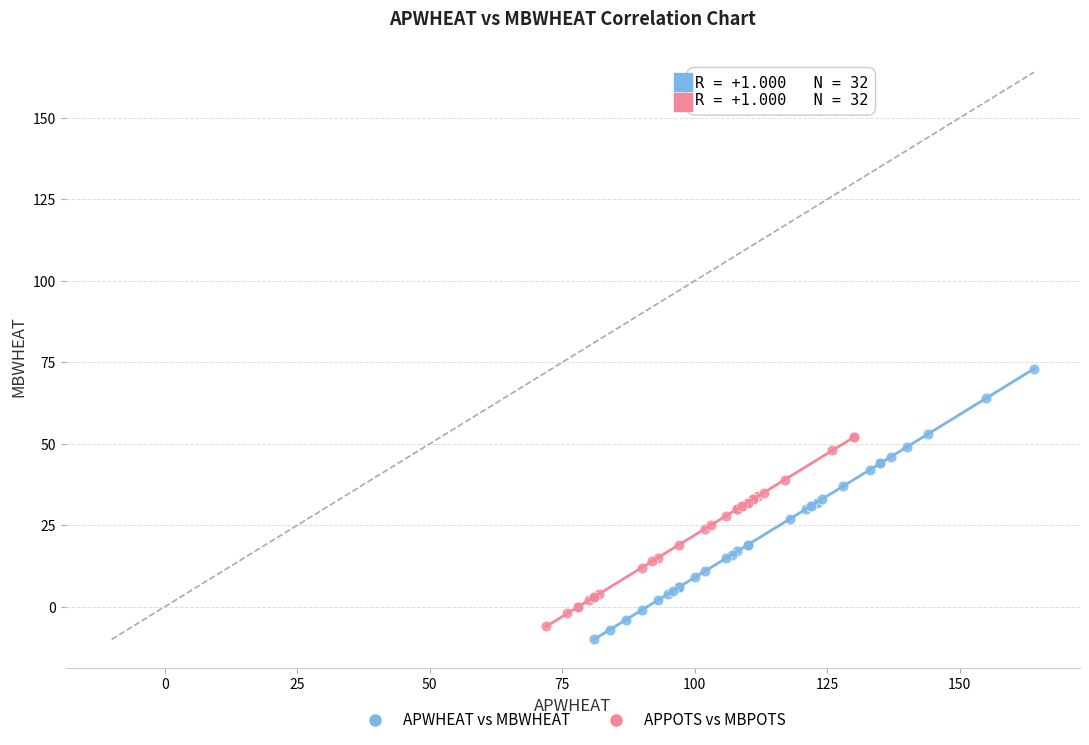

Which series contains the highest Y value?

APWHEAT vs MBWHEAT